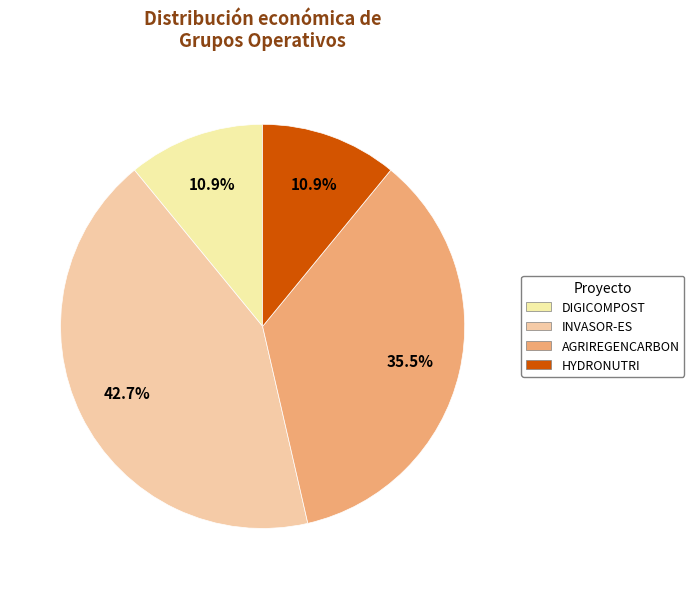

Is it true that DIGICOMPOST is 11% of the pie?

True